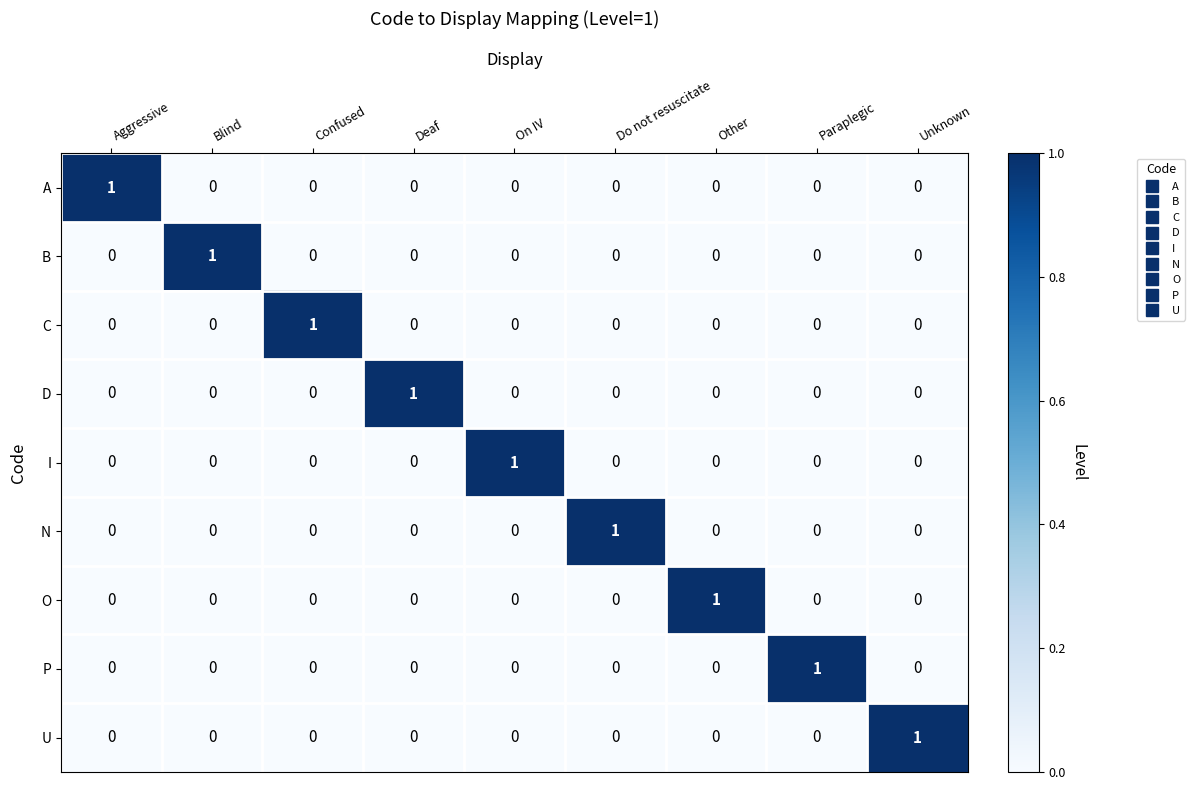

How many values in the A series exceed 0?

1